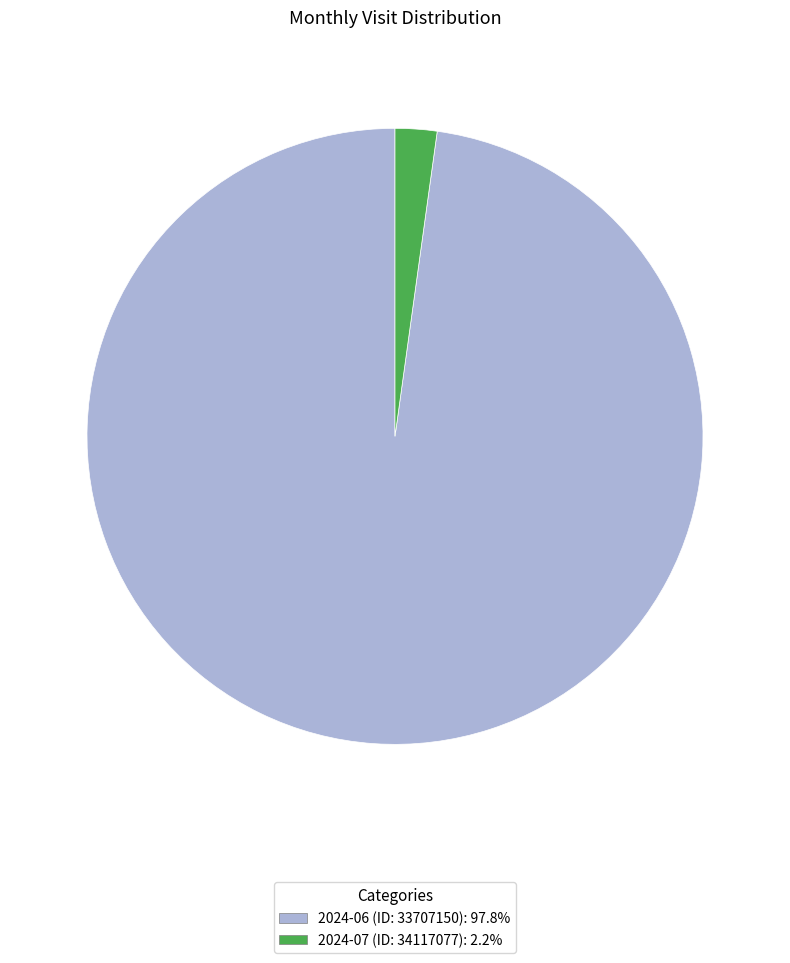

Is the sum of 2024-06 (ID: 33707150) and 2024-07 (ID: 34117077) greater than half?

Yes